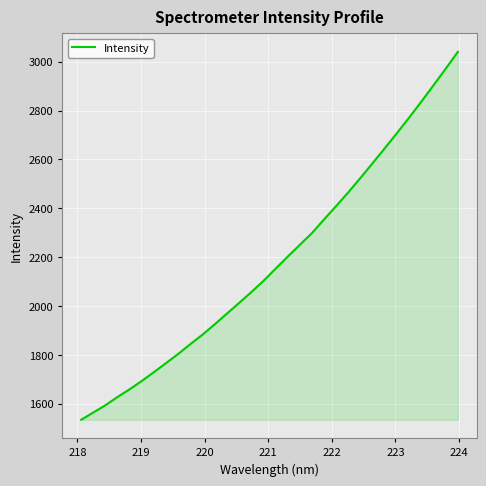

What is the greatest value displayed?

3040.3